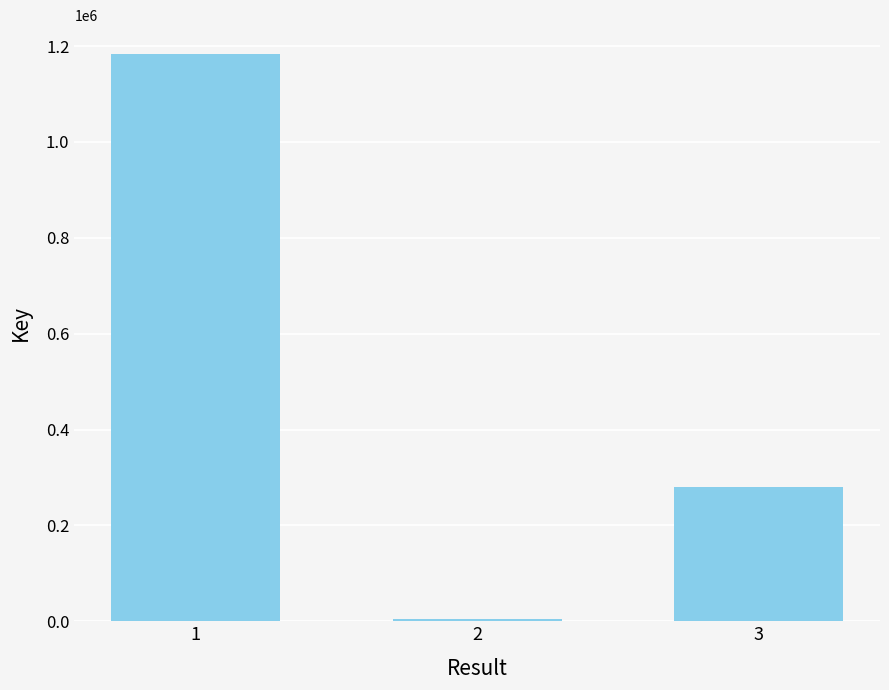

What is the smallest value displayed?

4829